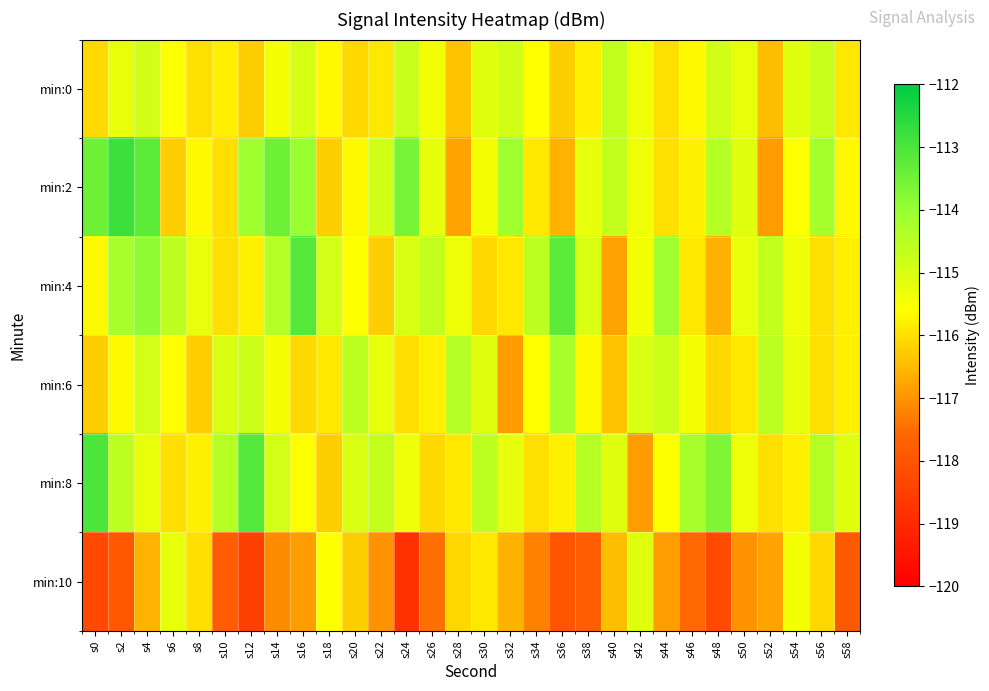

How many distinct data groups are displayed?

6